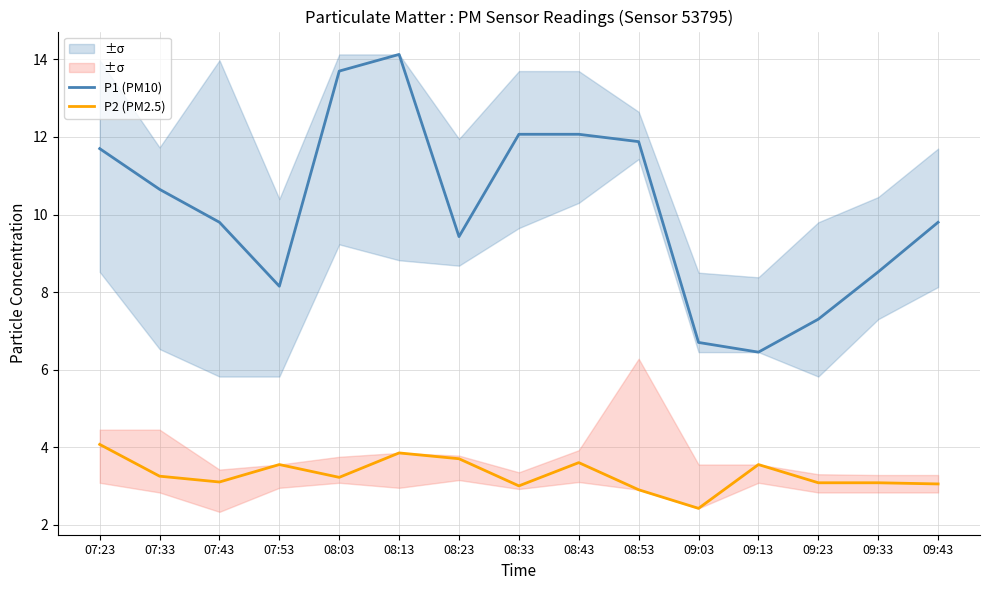

Which series has the widest spread of values?

P1 (PM10)